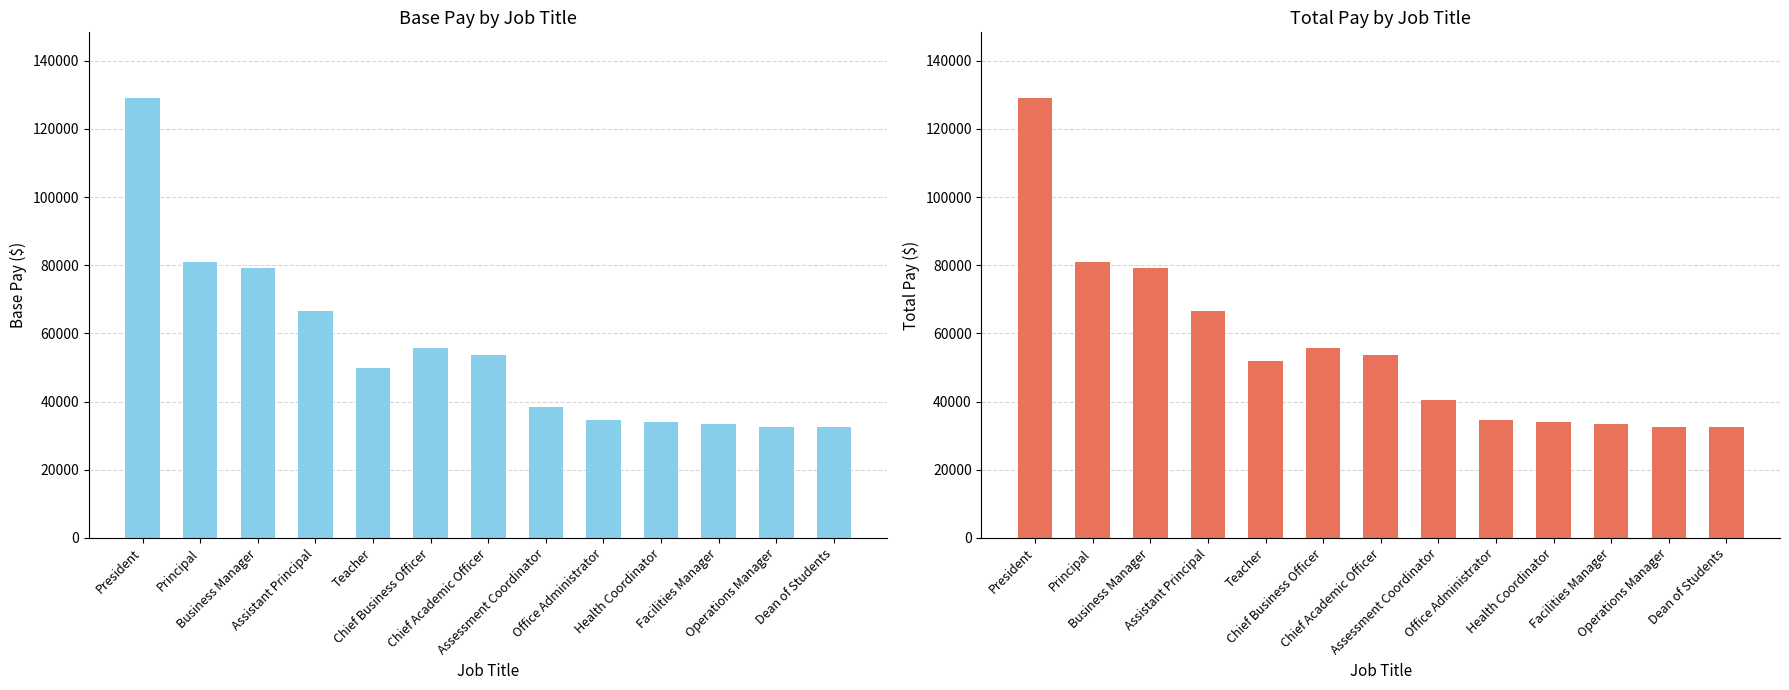

What is the sum of the Total Pay values at Dean of Students and Principal?

113287.9